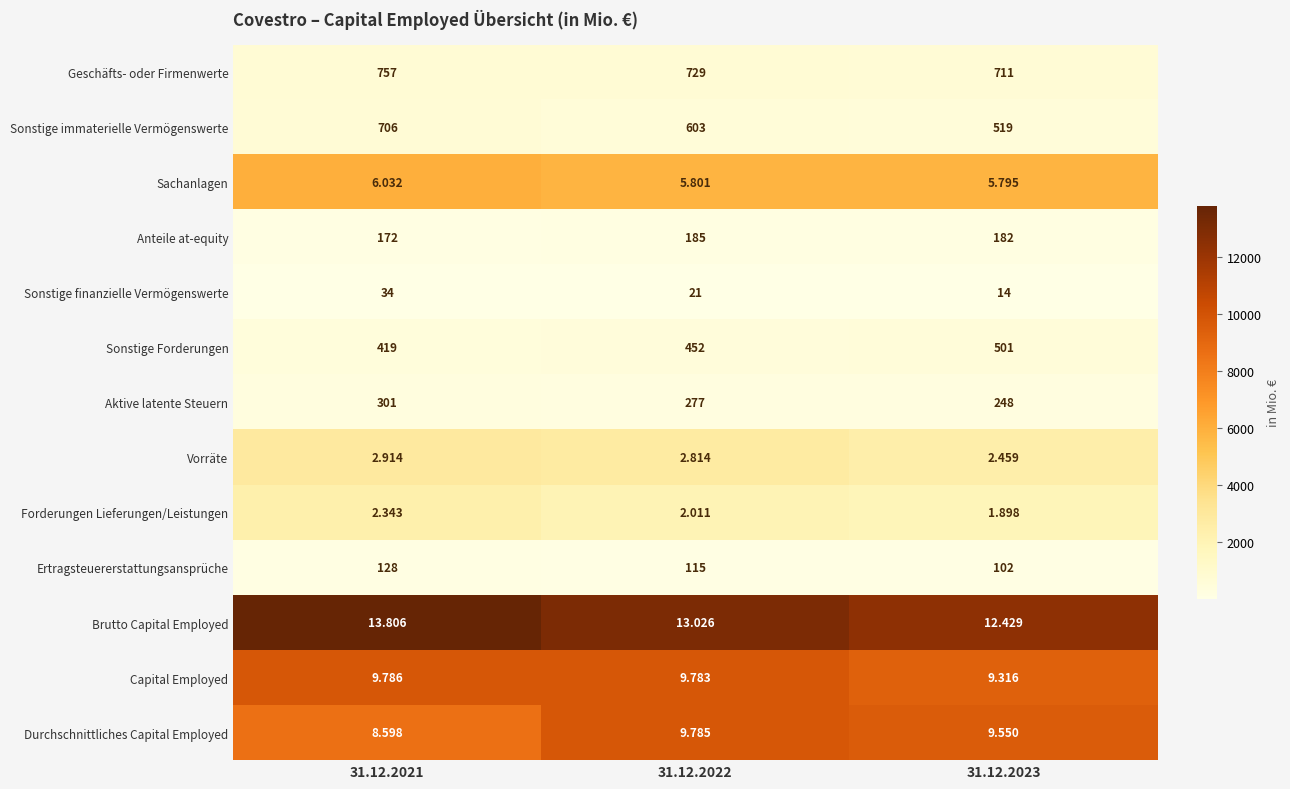

Which series has the largest total across all categories?

Geschäfts- oder Firmenwerte